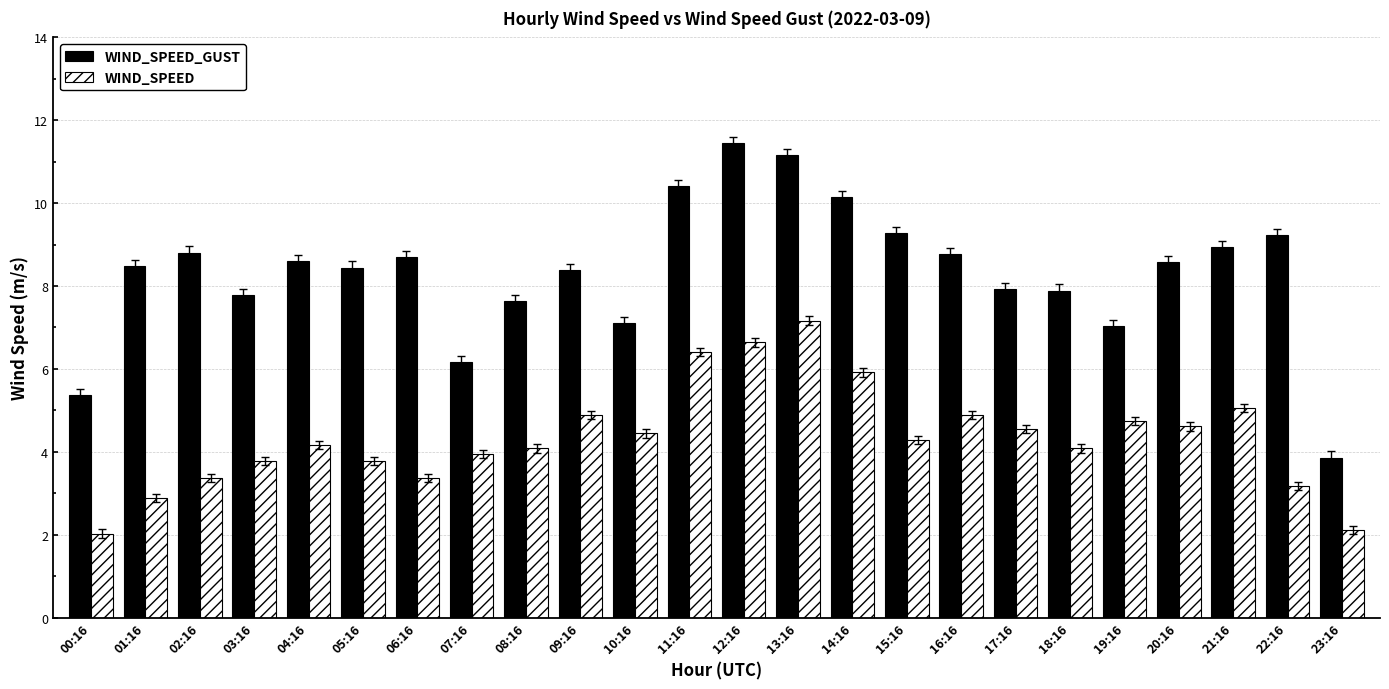

At which category does the chart reach its peak across all series?

12:16